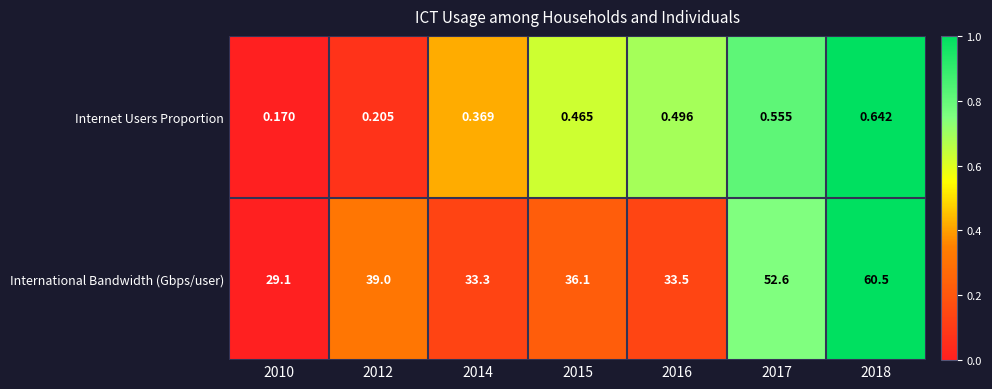

List the series in order of their peak value, lowest first.

Internet Users Proportion, International Bandwidth (Gbps/user)